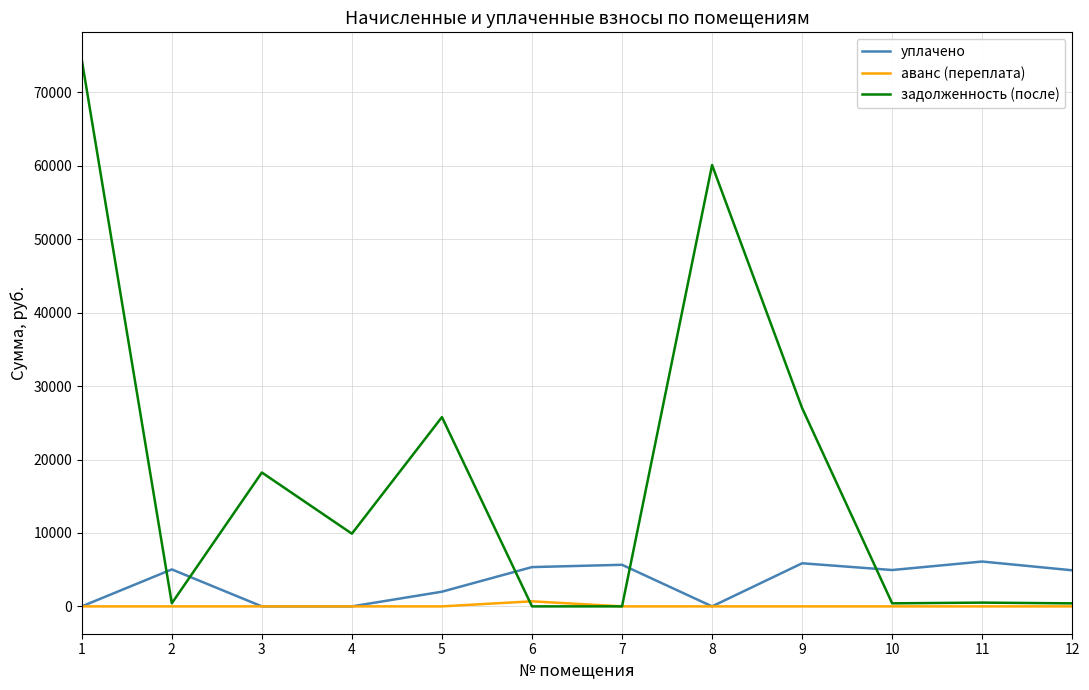

How many times do уплачено and задолженность (после) cross each other?

5